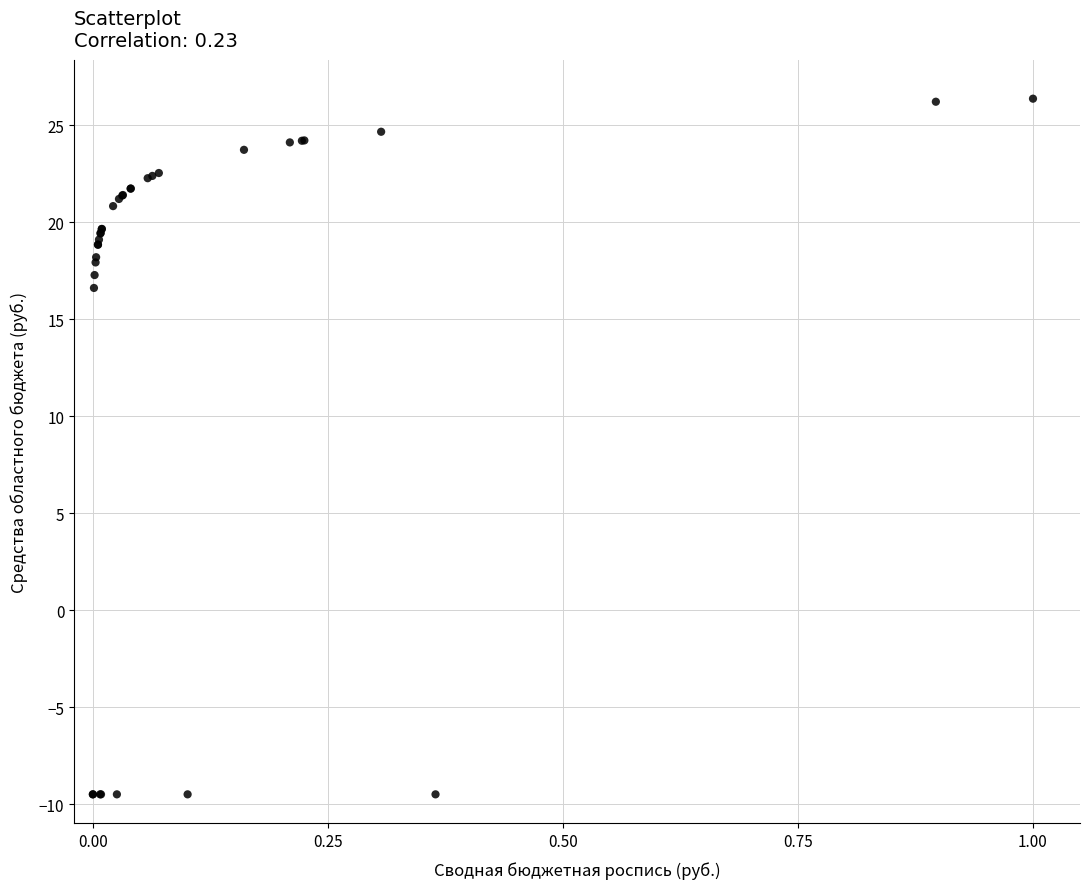

What Y value in the scatter plot is closest to 8?

16.6